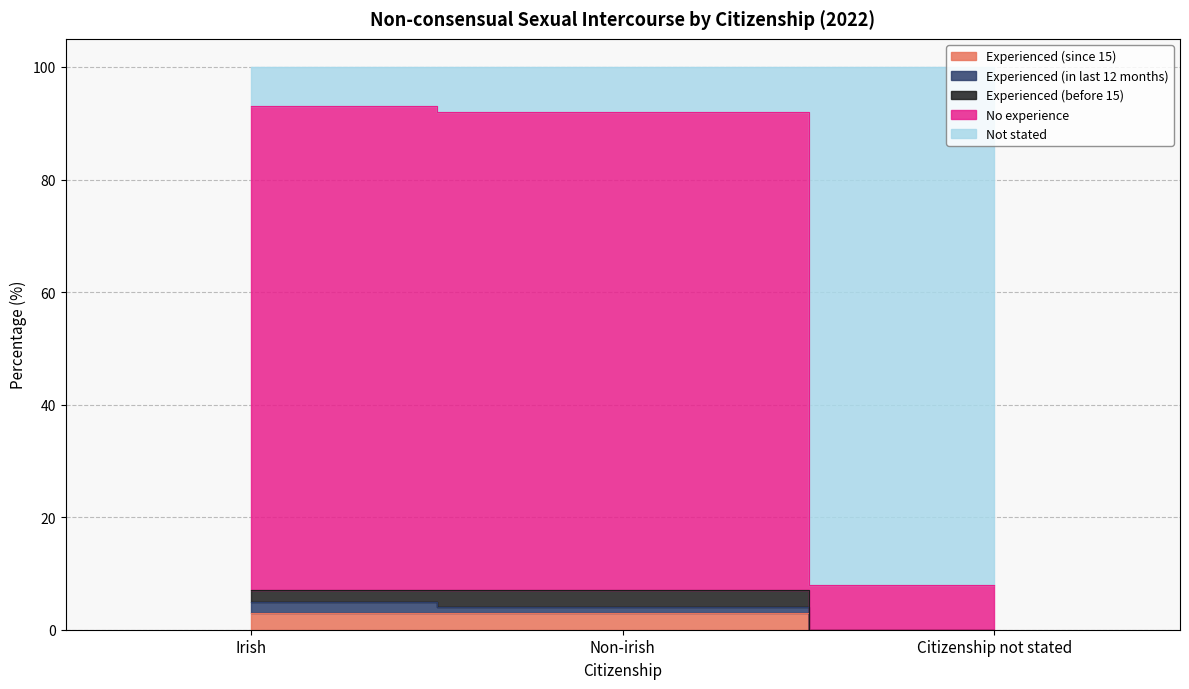

Does the chart have visible grid lines?

Yes